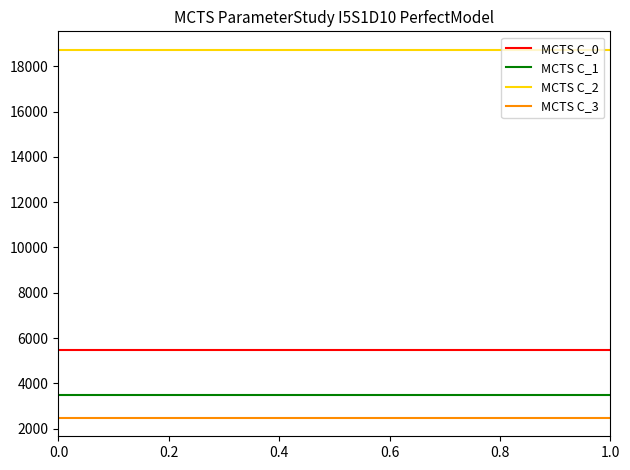

Does the chart have visible grid lines?

No